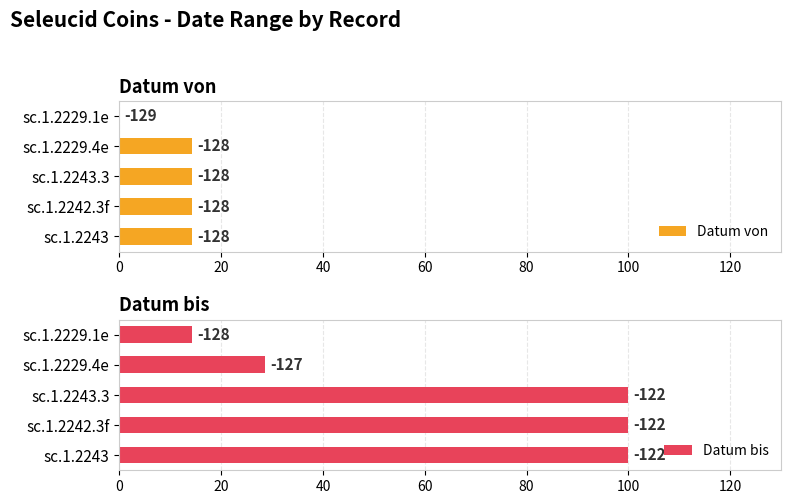

Between sc.1.2229.4e and sc.1.2242.3f, which is larger?

sc.1.2229.4e